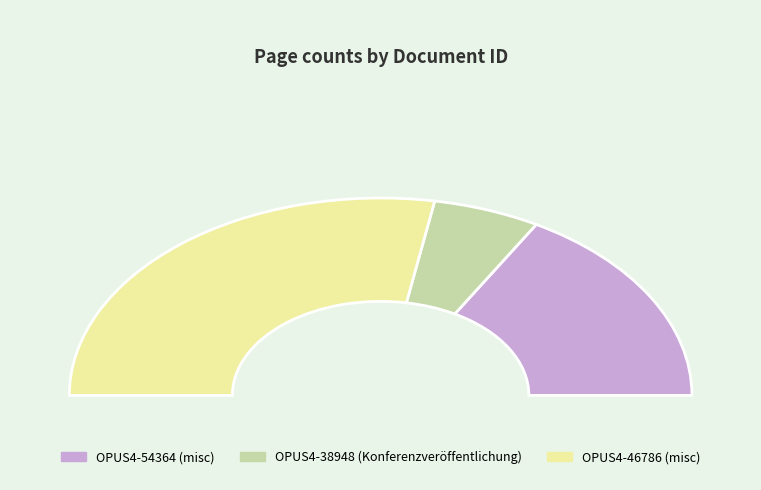

Is it true that OPUS4-54364 is 33% of the pie?

True